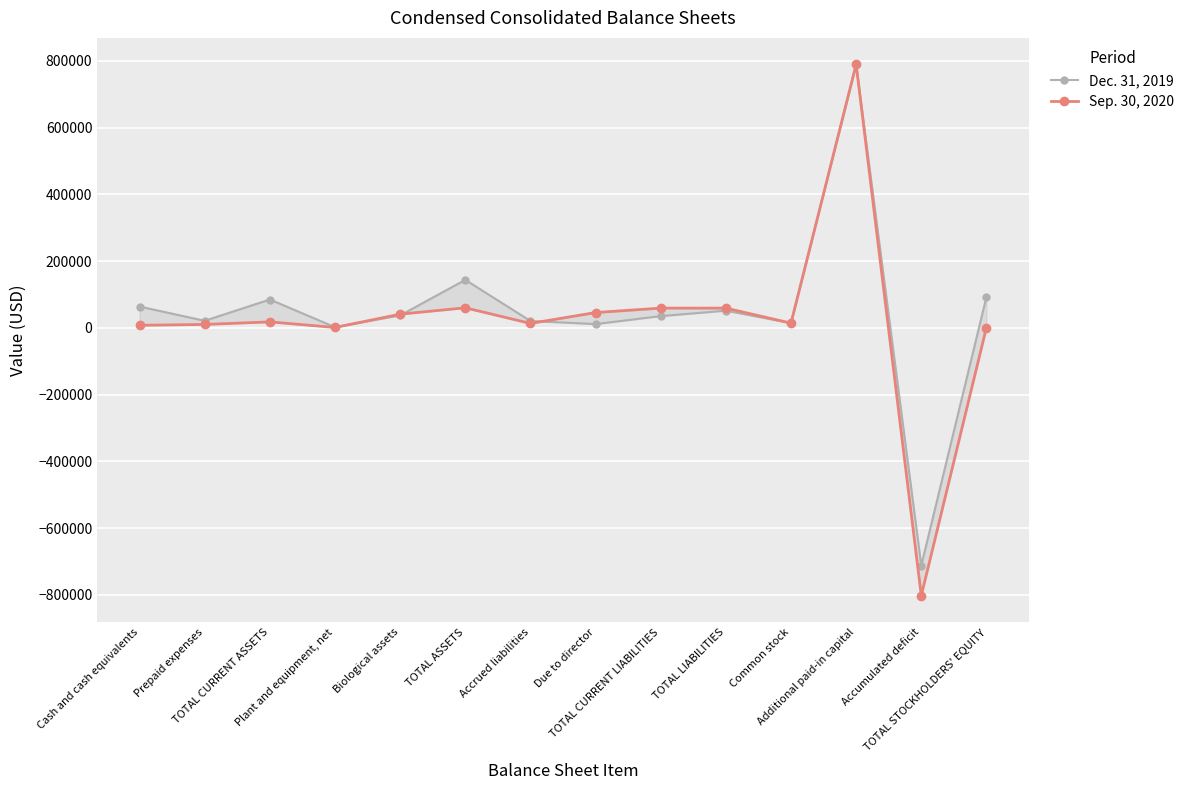

Where is the first local minimum for Sep. 30, 2020?

Plant and equipment, net